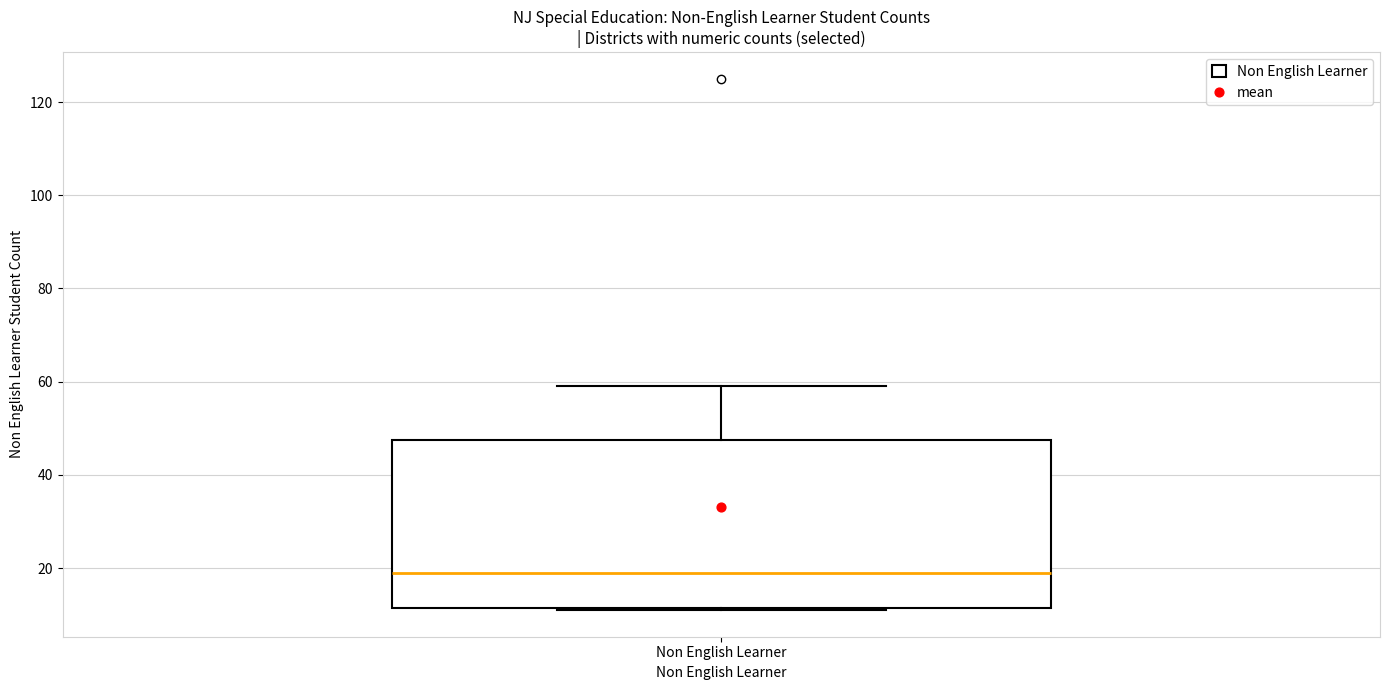

Where does the upper whisker of the box for Non English Learner end on the y-axis? The values are not printed on the chart, so give them approximately, as read against the axis.

60